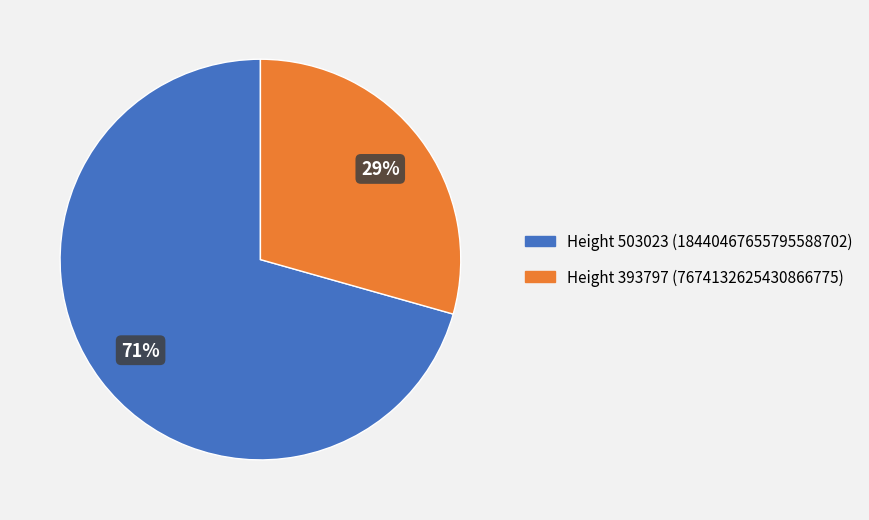

What is the ratio of the value at Height 393797 to the value at Height 503023?

0.4